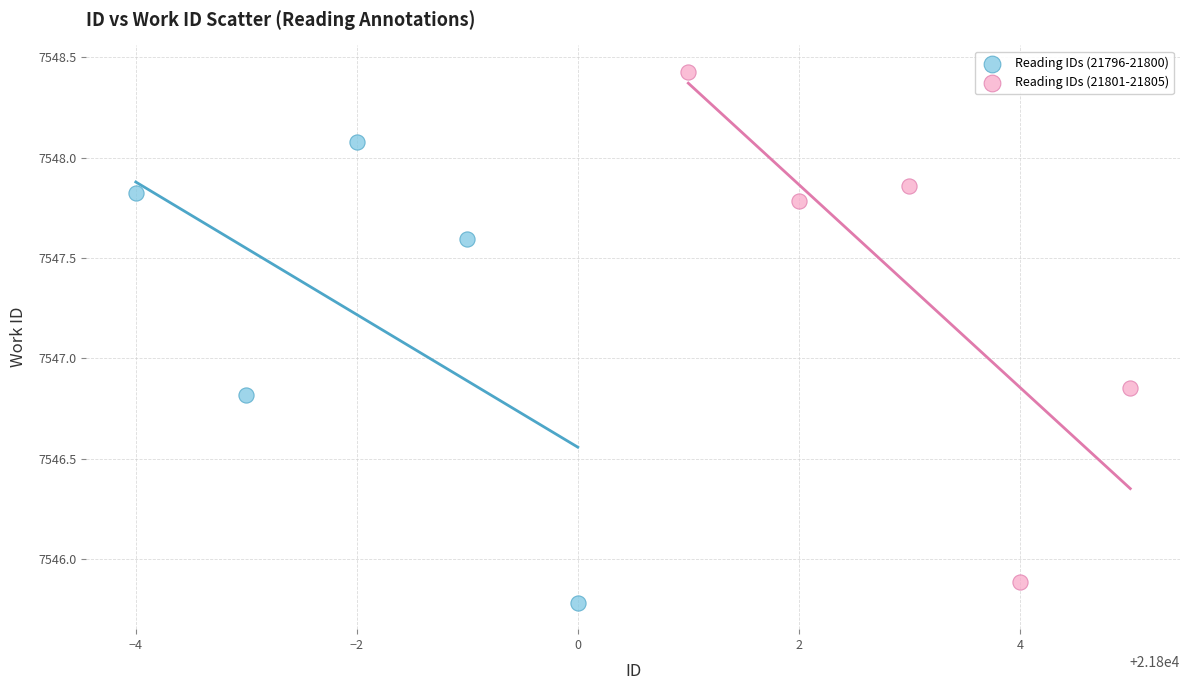

Which series reaches the maximum Y coordinate?

Reading IDs (21801-21805)